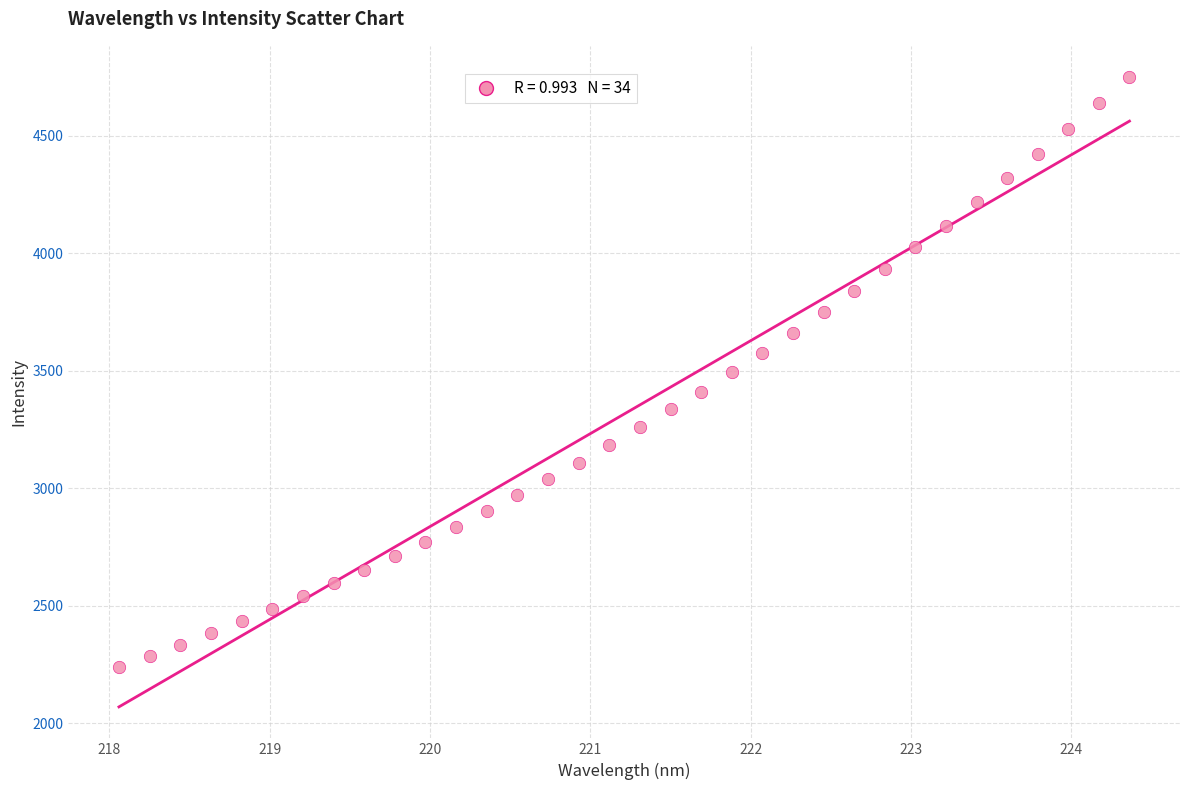

What is the range of Y values (max minus min)?

2507.9